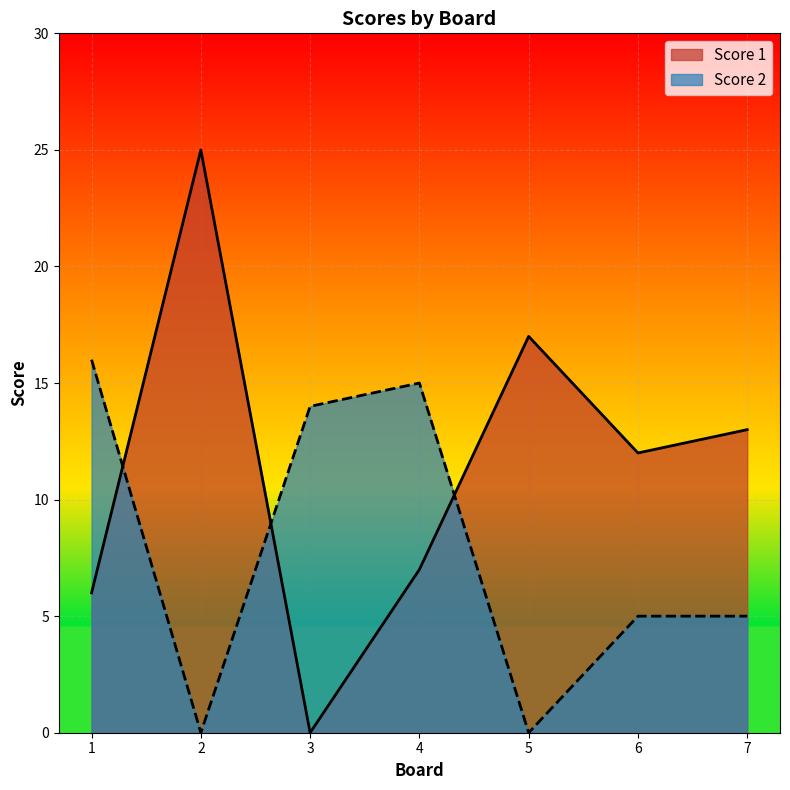

True or false: Score 2 and Score 1 intersect in this chart.

True